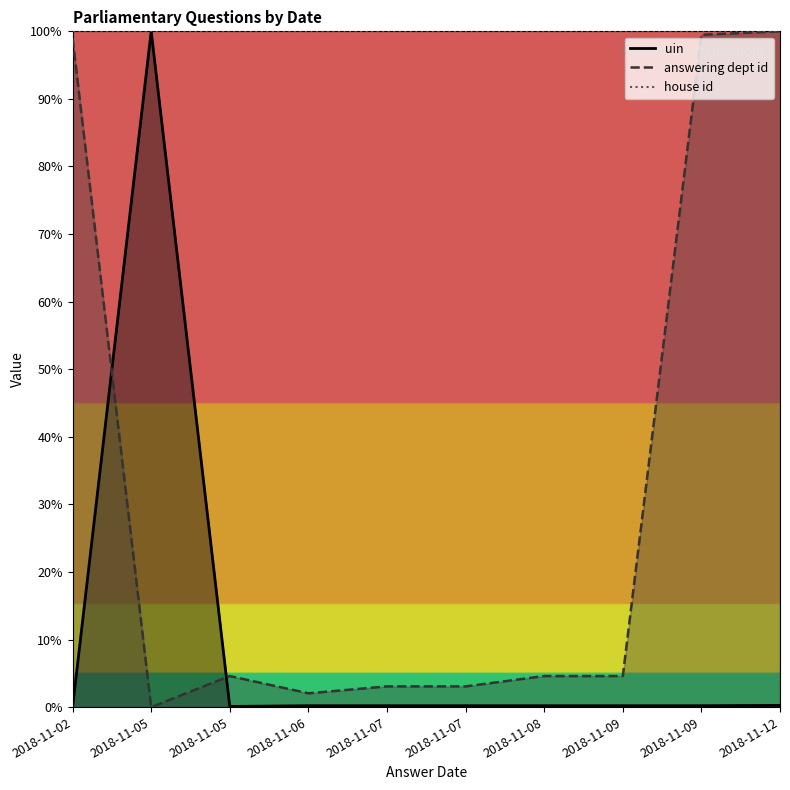

What are all the series names shown in the legend?

uin, answering dept id, house id